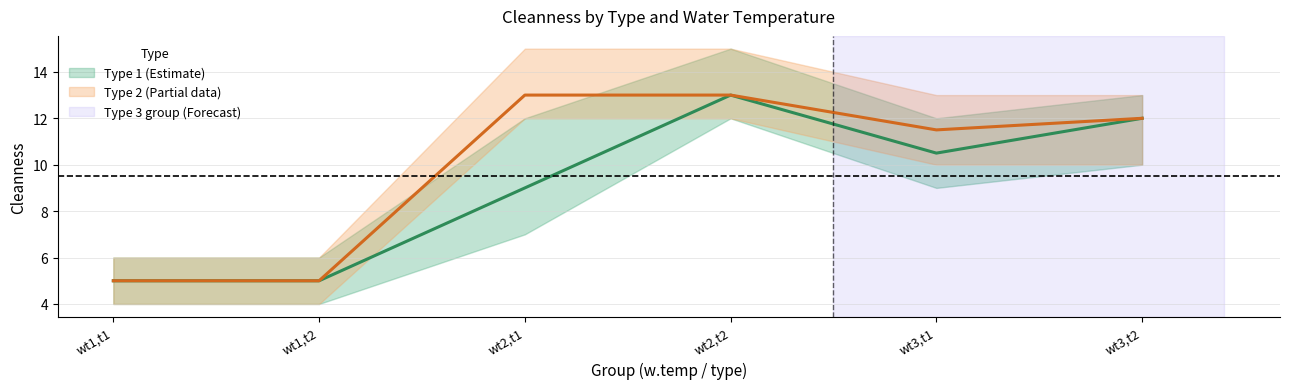

True or false: Type 1 mean has a value of 2.7 at w.temp=1,type=1.

False